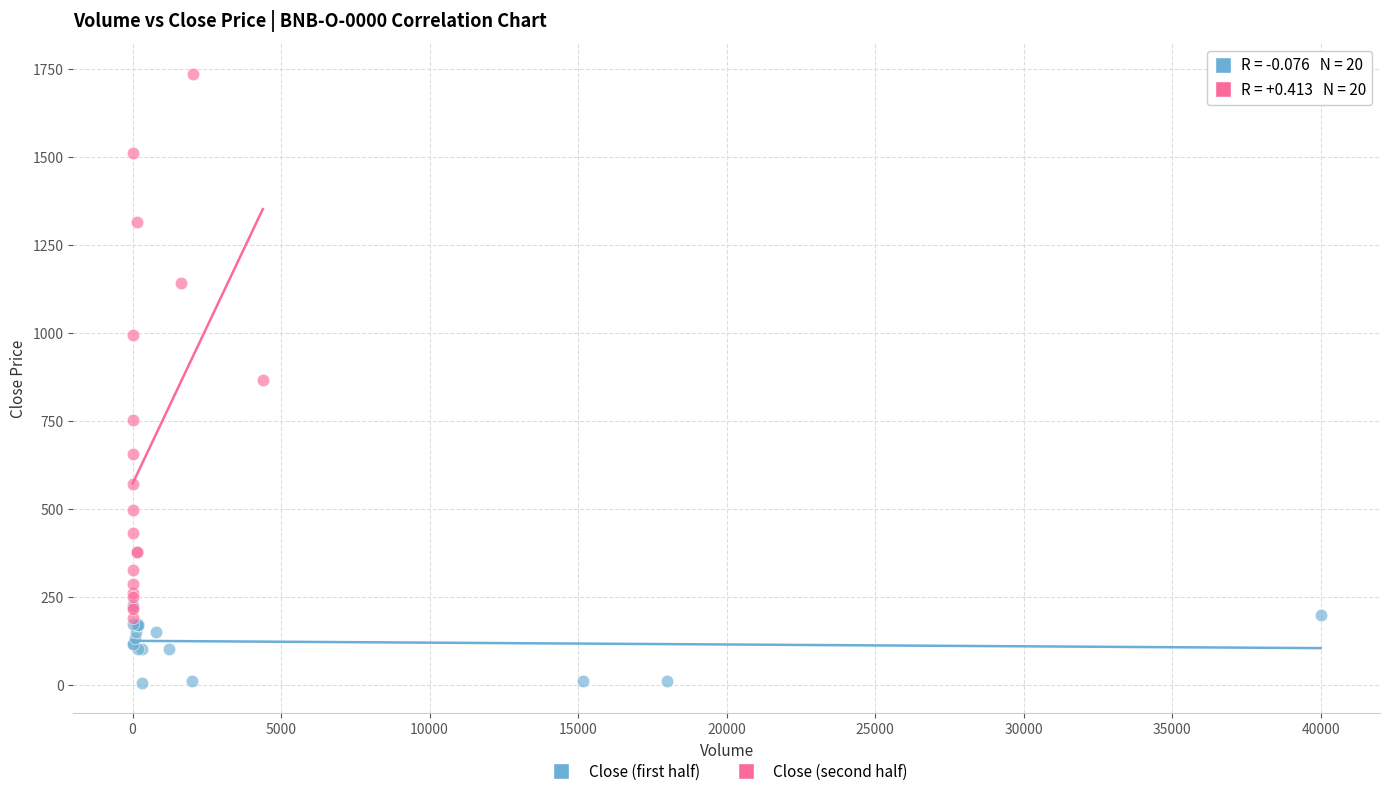

What are all the series names shown in the legend?

Close (first half), Close (second half)